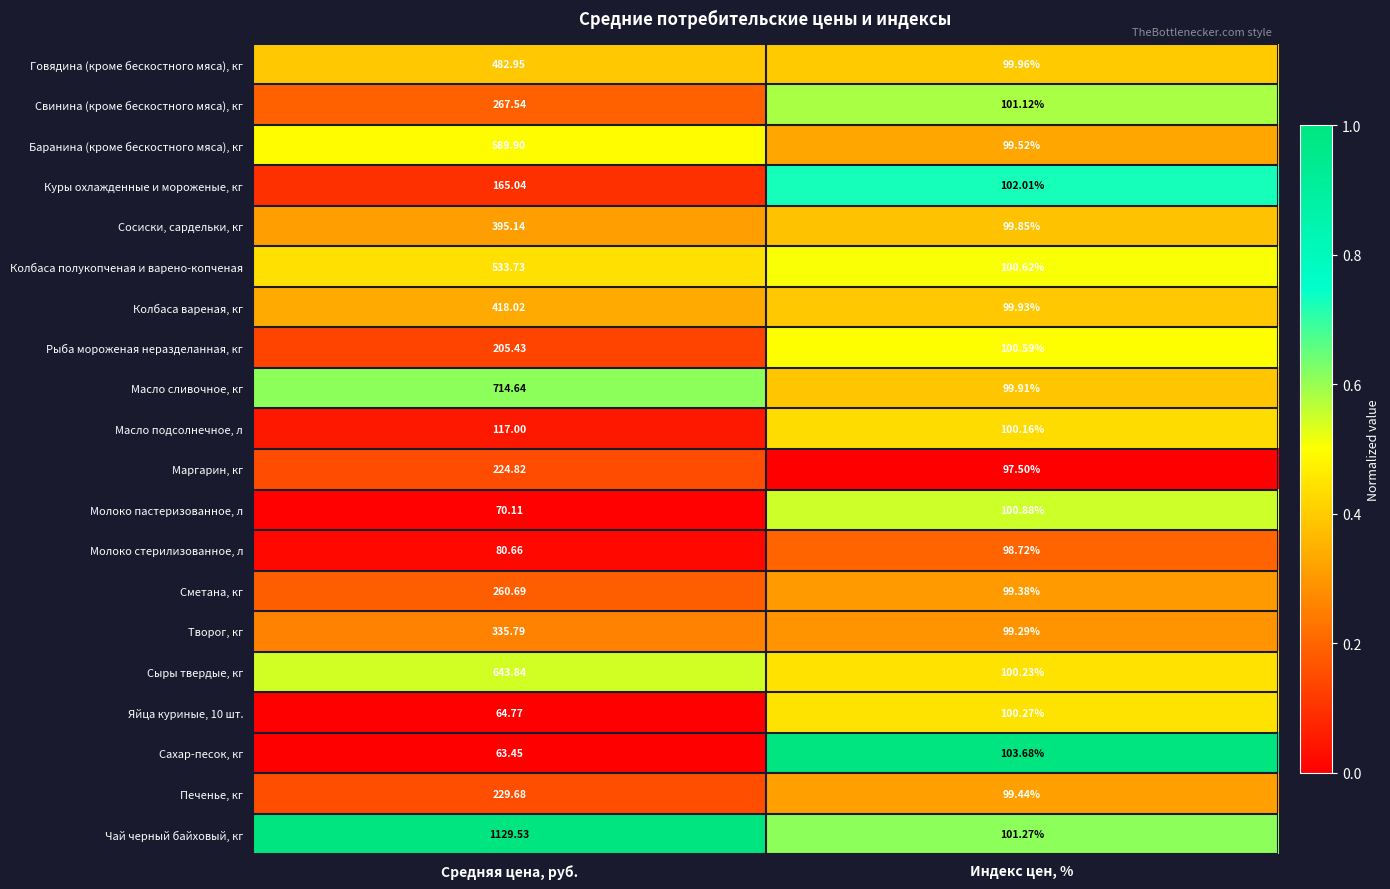

At which label is Чай черный байховый, кг closest to 615?

Индекс цен, %